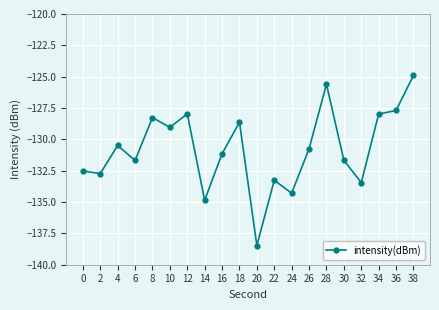

Is it true that the value at 18 is -81.6?

False